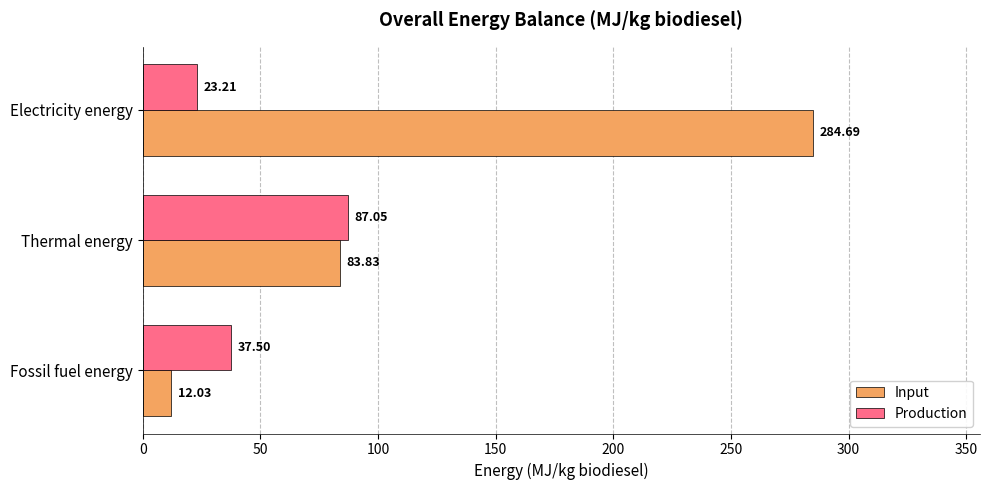

Where is Input nearest to the value 148?

Thermal energy